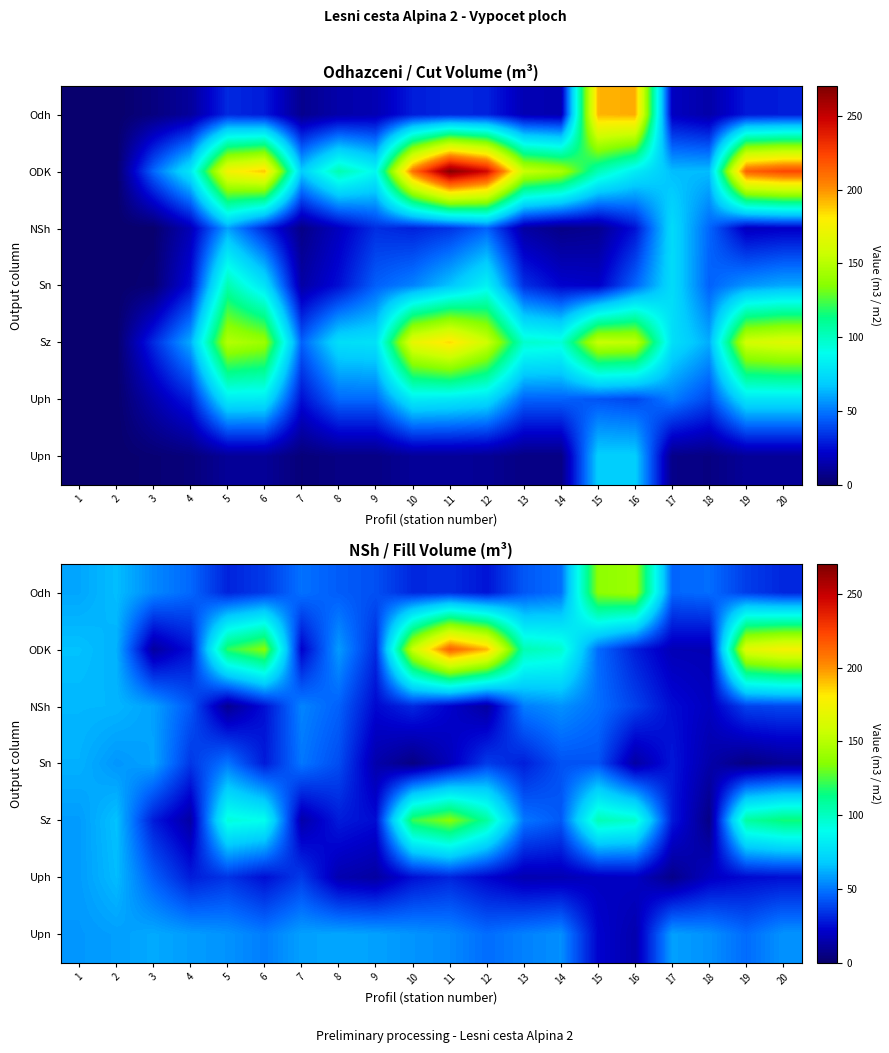

What is the difference between the second highest and minimum values in the ODK series?

180.6